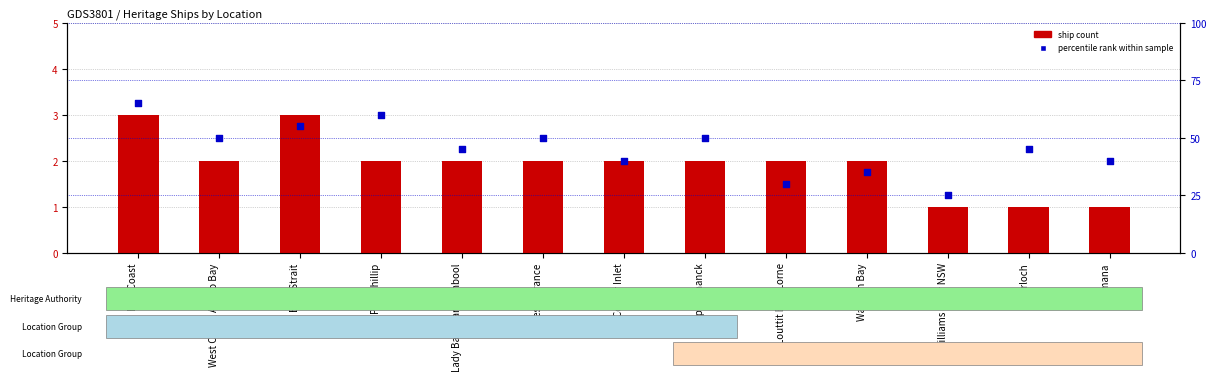

Which series reaches the minimum Y coordinate?

ship count